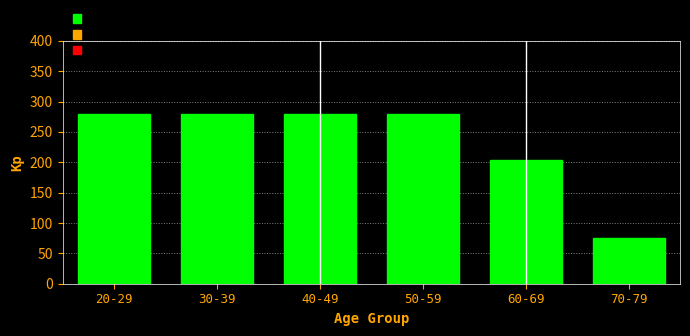

Reading left to right, what are all the values shown in this chart?

20-29=280	30-39=280	40-49=280	50-59=280	60-69=204	70-79=76